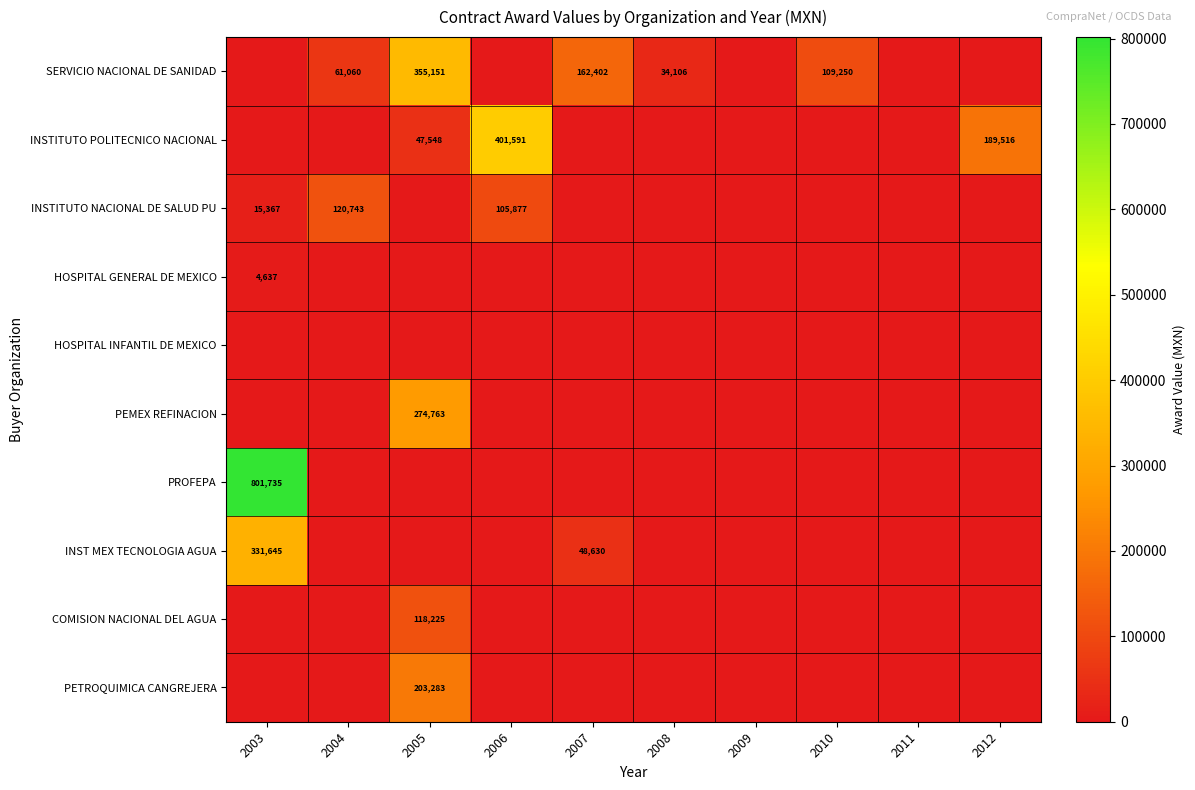

Which series has the largest total across all categories?

PROFEPA